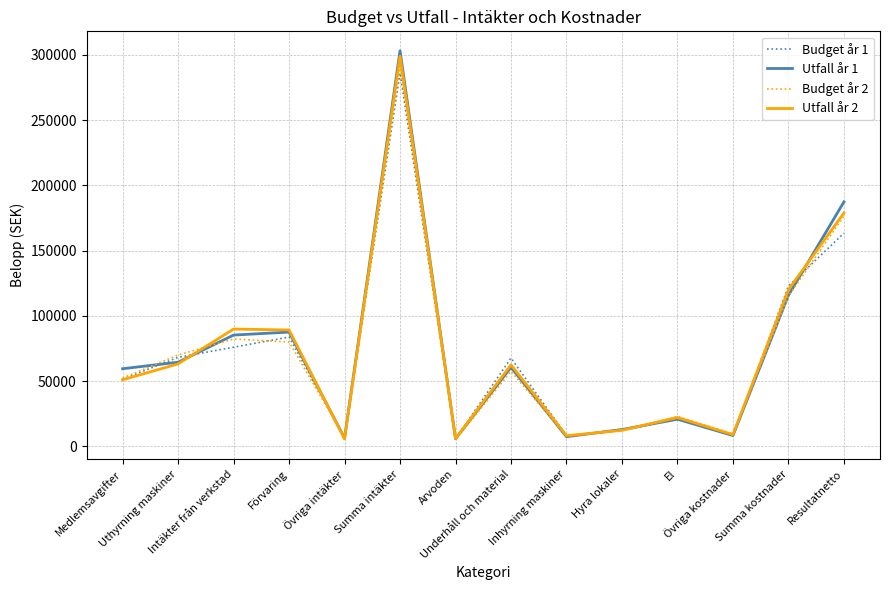

What is the greatest value displayed?

303200